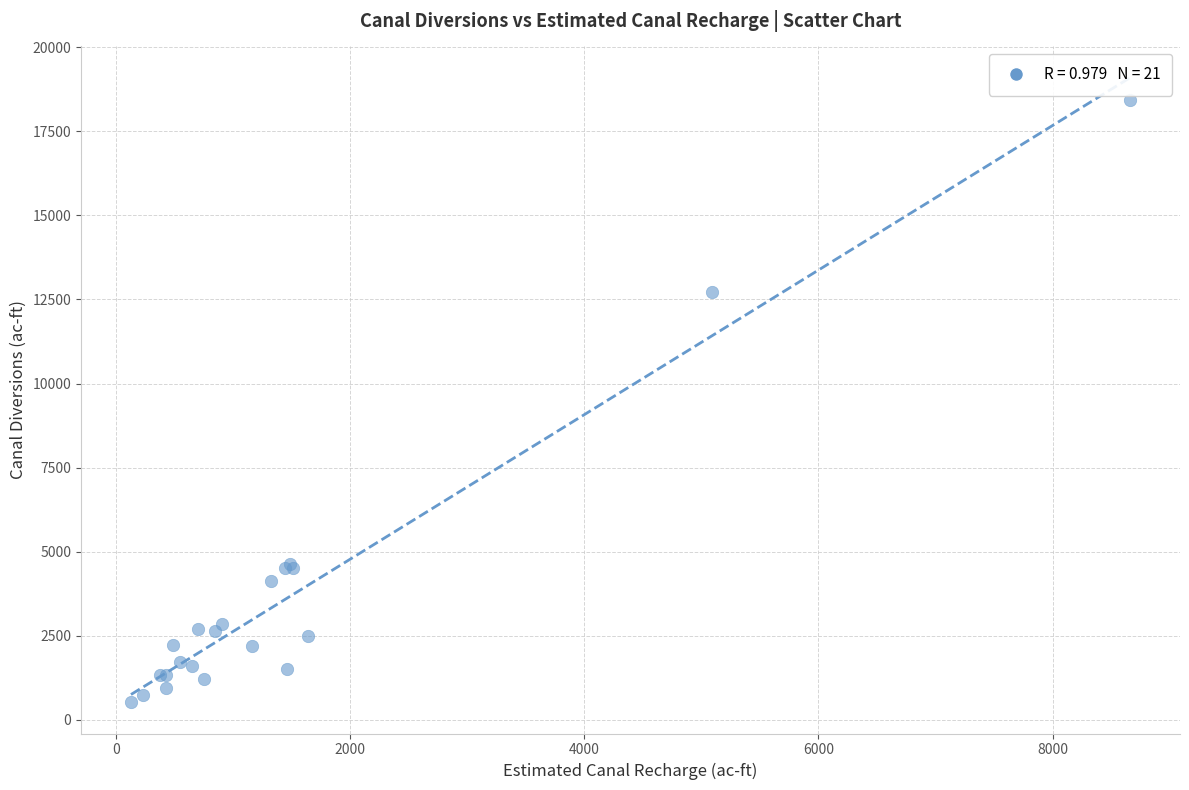

What Y value in the scatter plot is closest to 9474?

12718.2